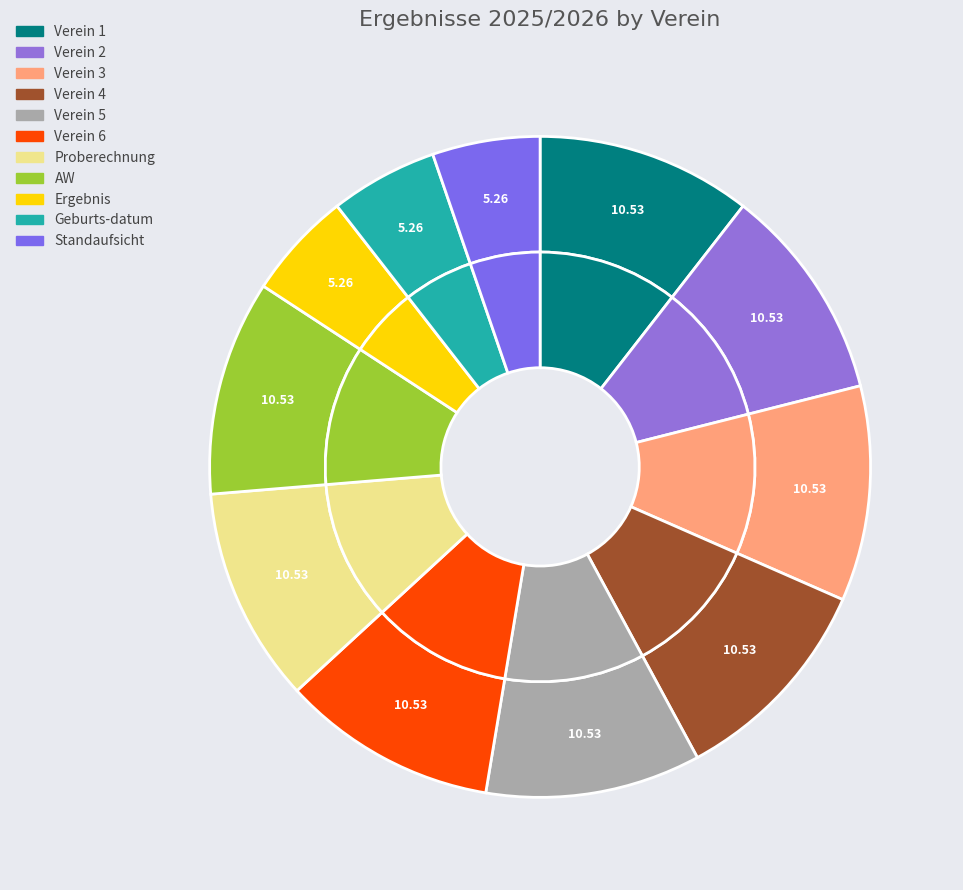

How many segments does this pie chart have?

11